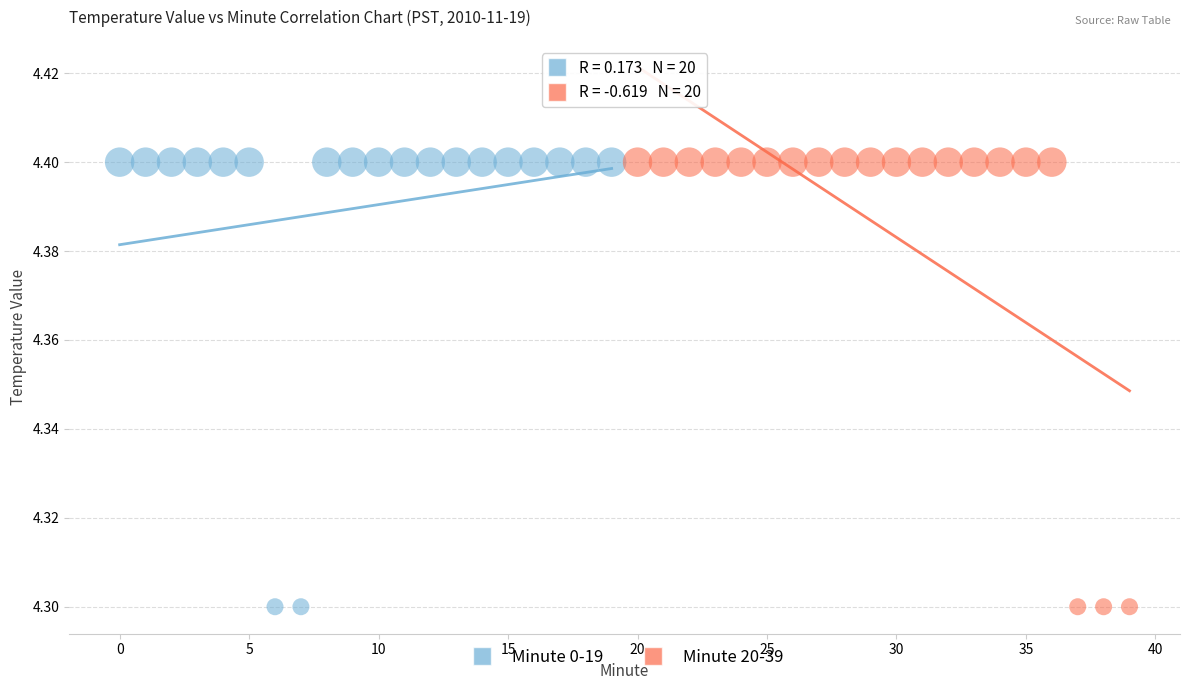

What are all the series names shown in the legend?

Minute 0-19, Minute 20-39